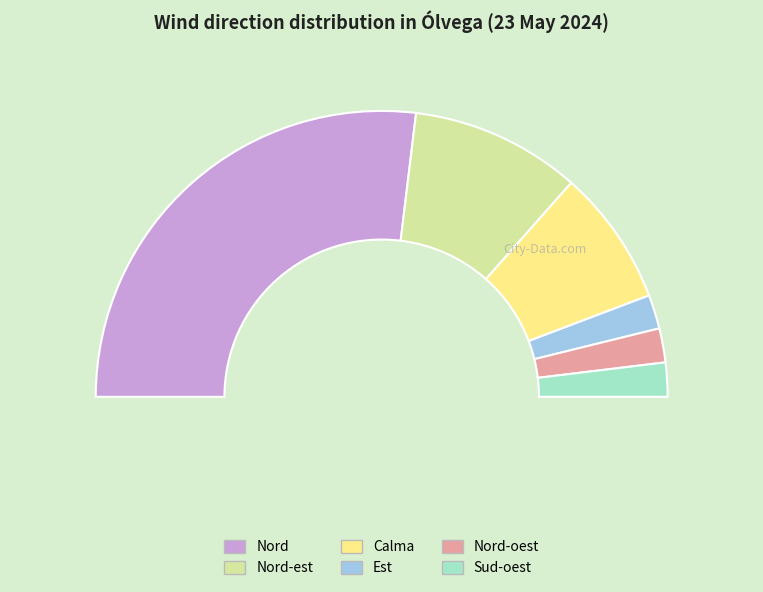

Is there a majority slice in this chart?

Yes